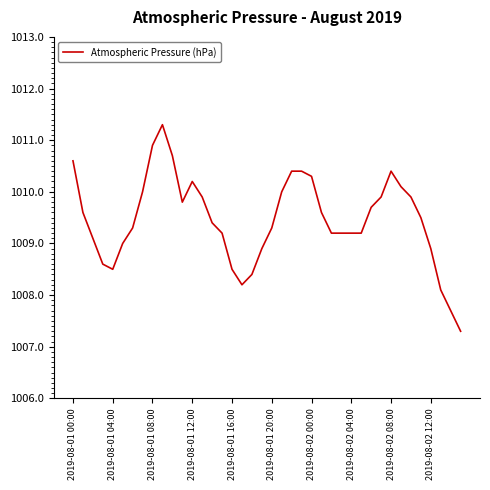

Reading left to right, what are all the values shown in this chart?

1010.6	1009.6	1009.1	1008.6	1008.5	1009.0	1009.3	1010.0	1010.9	1011.3	1010.7	1009.8	1010.2	1009.9	1009.4	1009.2	1008.5	1008.2	1008.4	1008.9	1009.3	1010.0	1010.4	1010.4	1010.3	1009.6	1009.2	1009.2	1009.2	1009.2	1009.7	1009.9	1010.4	1010.1	1009.9	1009.5	1008.9	1008.1	1007.7	1007.3